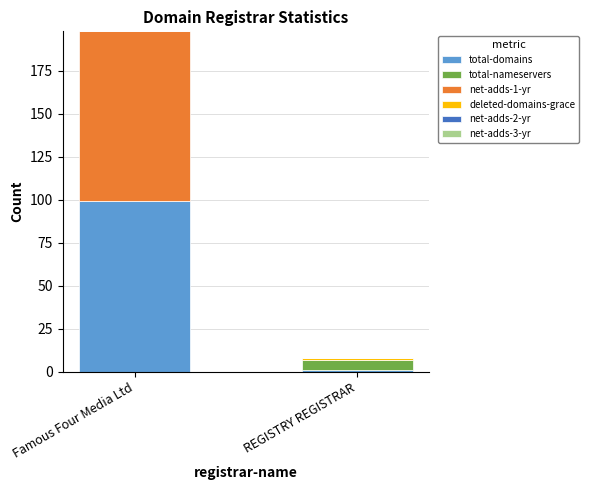

The total-domains series shows 99 at Famous Four Media Ltd. True or false?

True